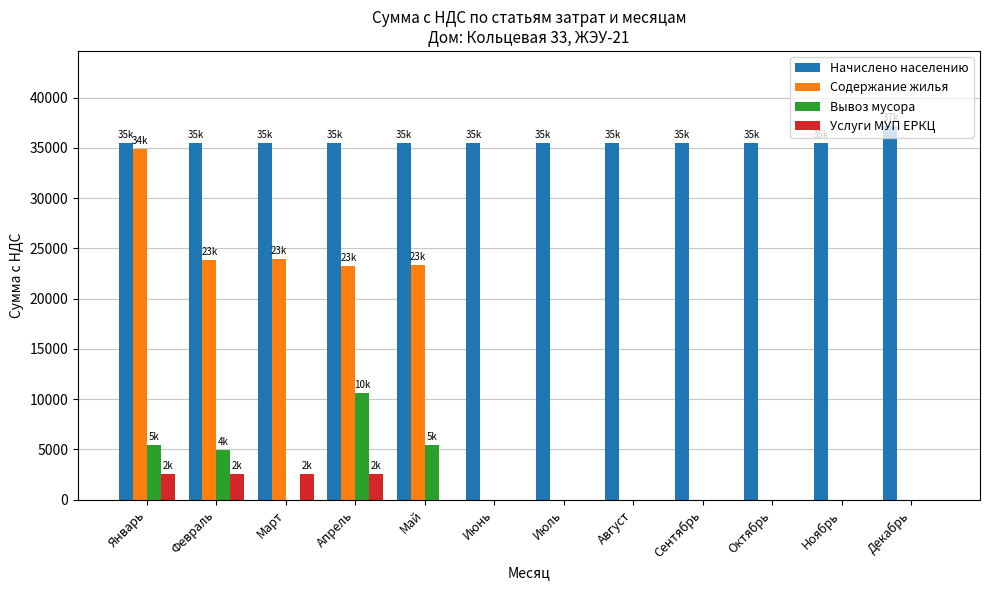

The value of Вывоз мусора at Июль is 0.0. True or false?

True